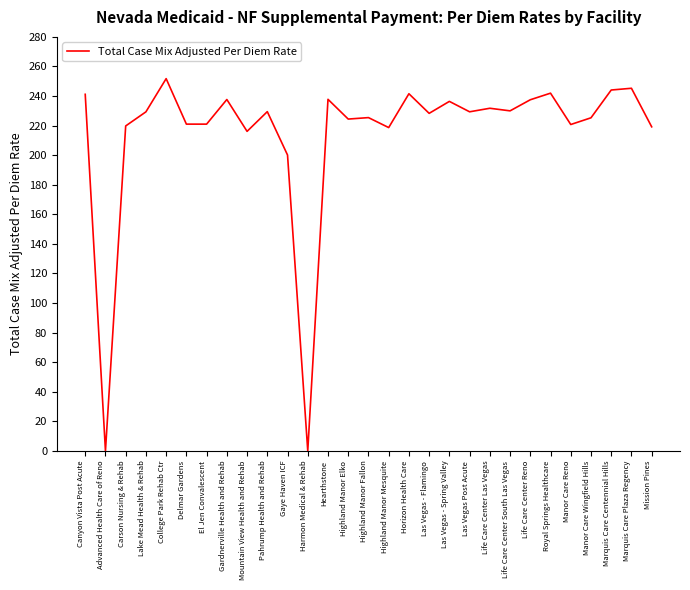

At which label is the value closest to 125?

Gaye Haven ICF